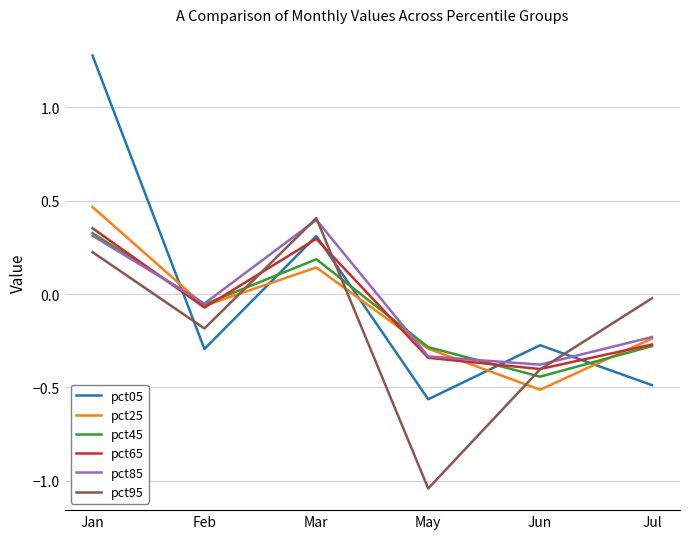

The pct45 series shows -0.3 at May. True or false?

True